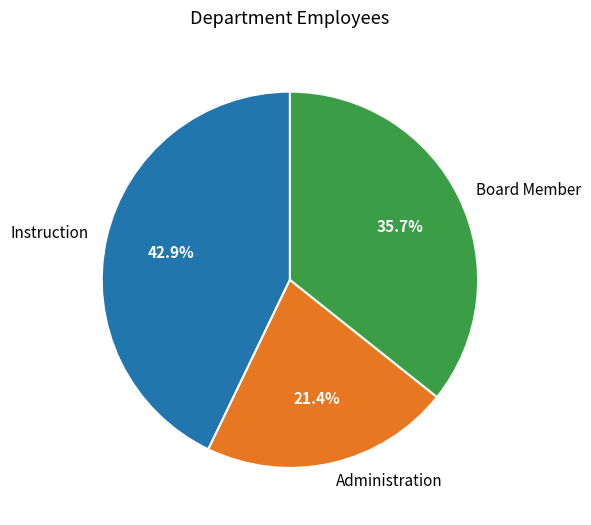

How many slices are in this pie chart?

3